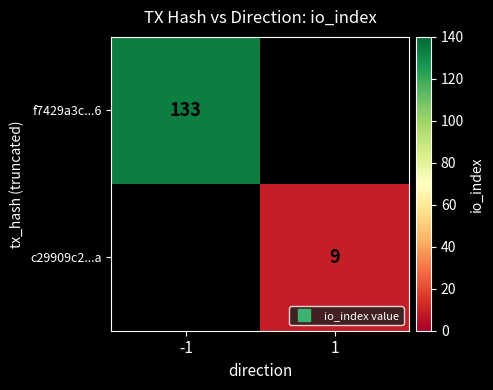

Count the number of data series in this chart.

2